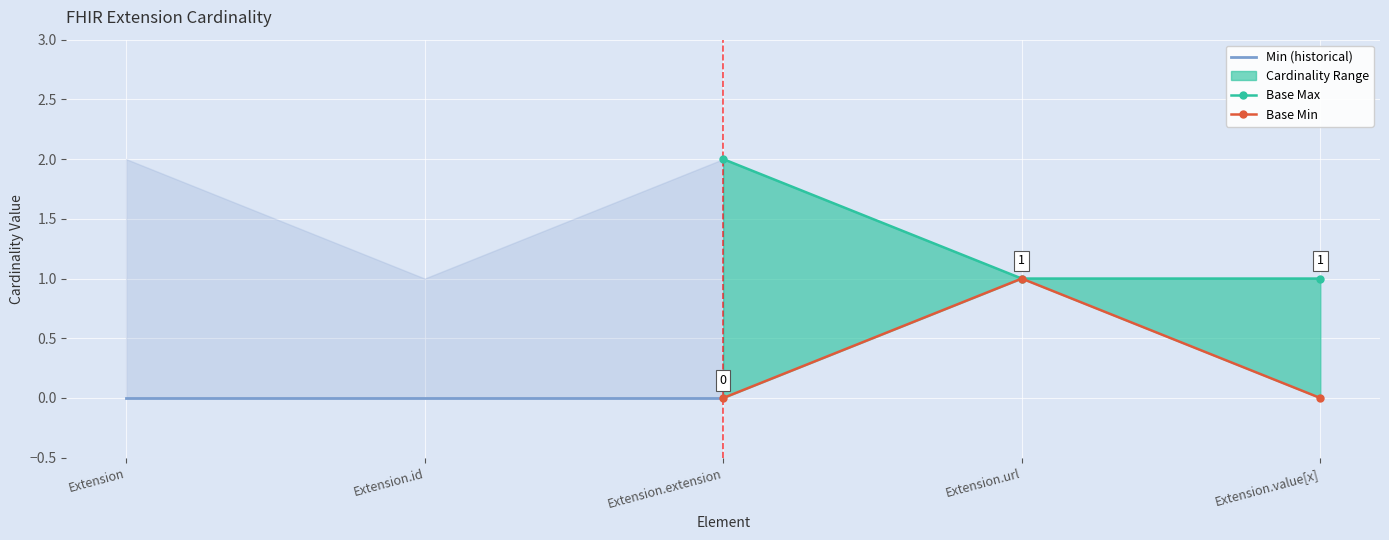

What is the difference between the maximum and second lowest values in the Base Min series?

1